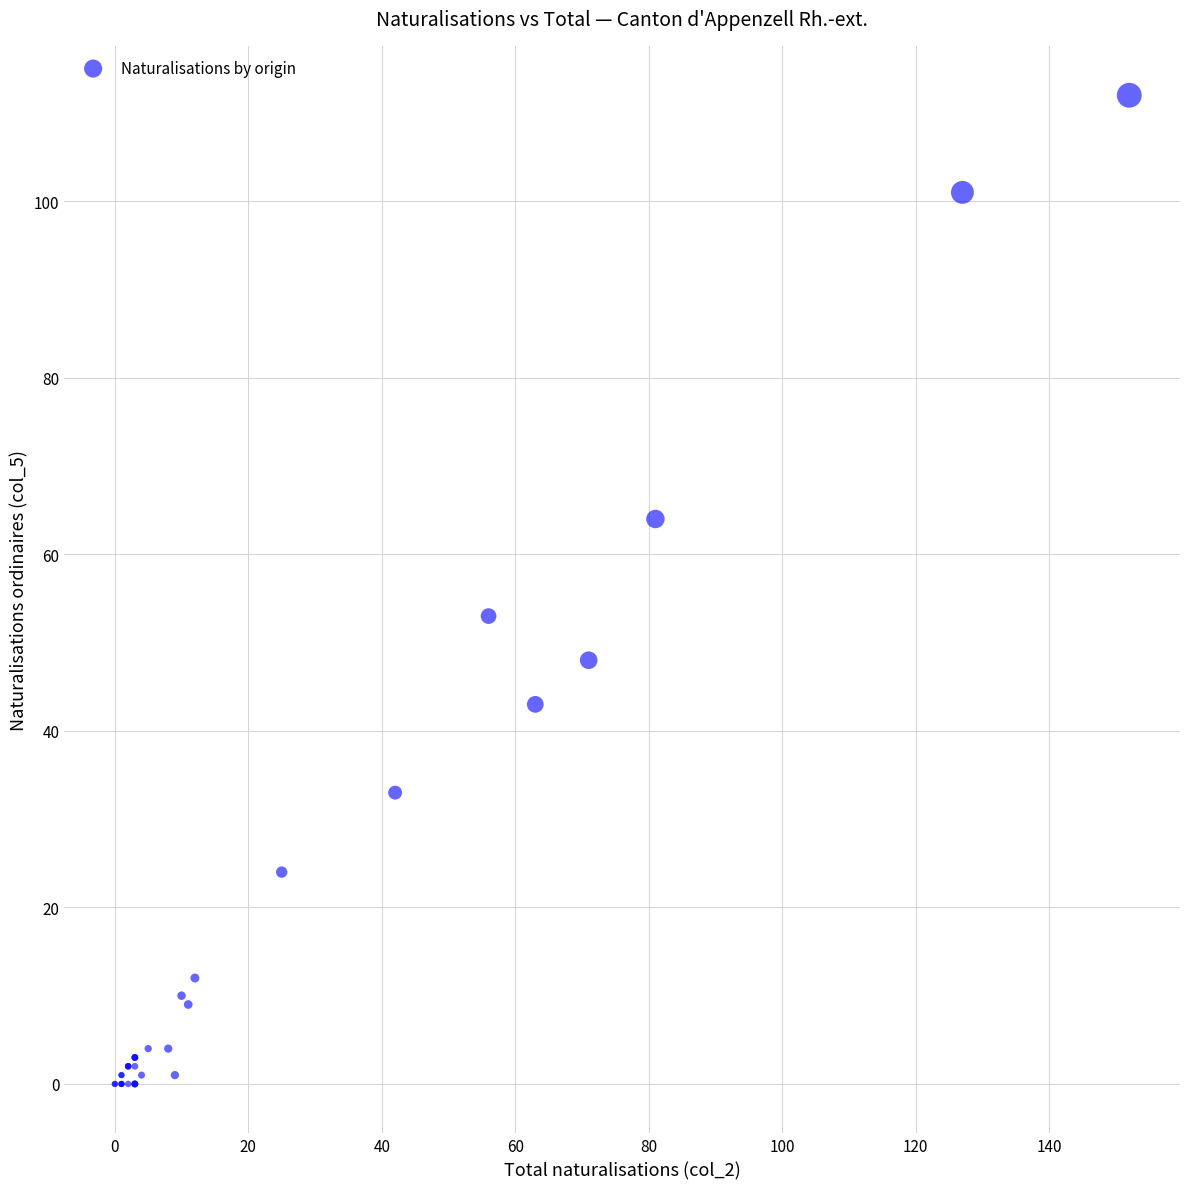

What Y value in the scatter plot is closest to 56?

53